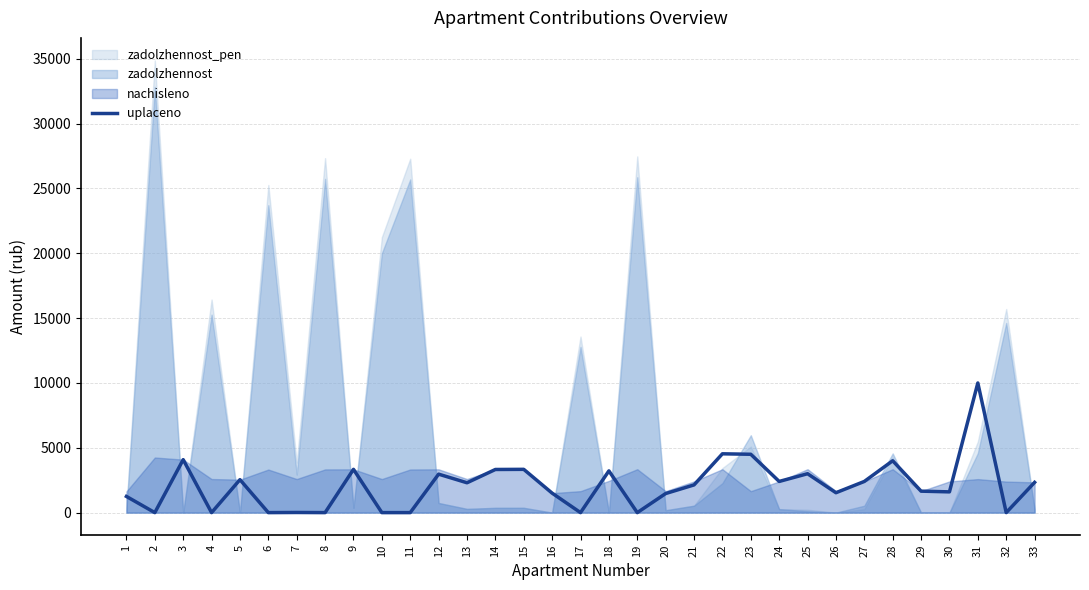

True or false: the data shows 1625.2 at 28.

False